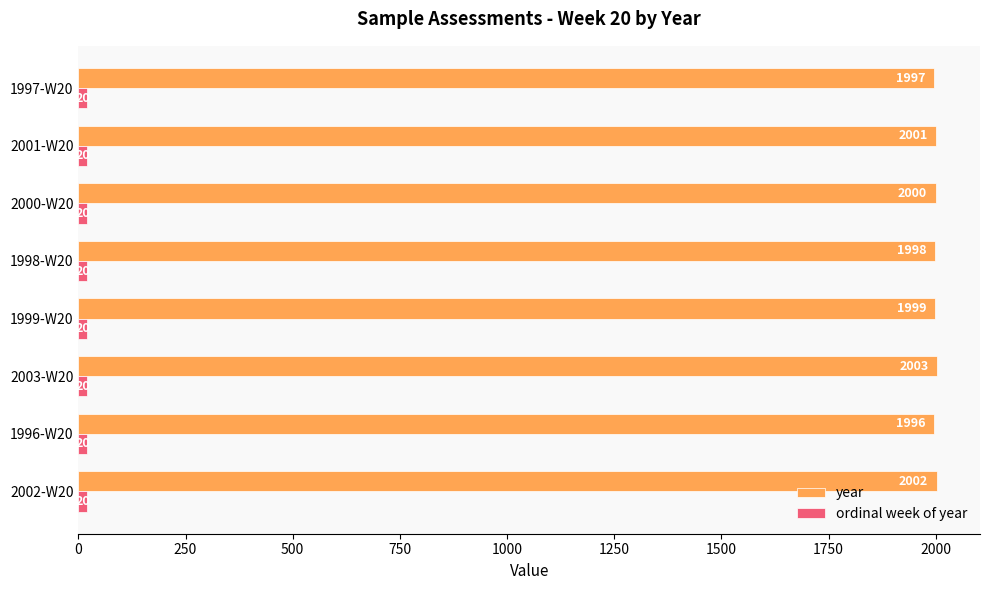

Rank the categories by year value from lowest to highest.

1996-W20, 1997-W20, 1998-W20, 1999-W20, 2000-W20, 2001-W20, 2002-W20, 2003-W20